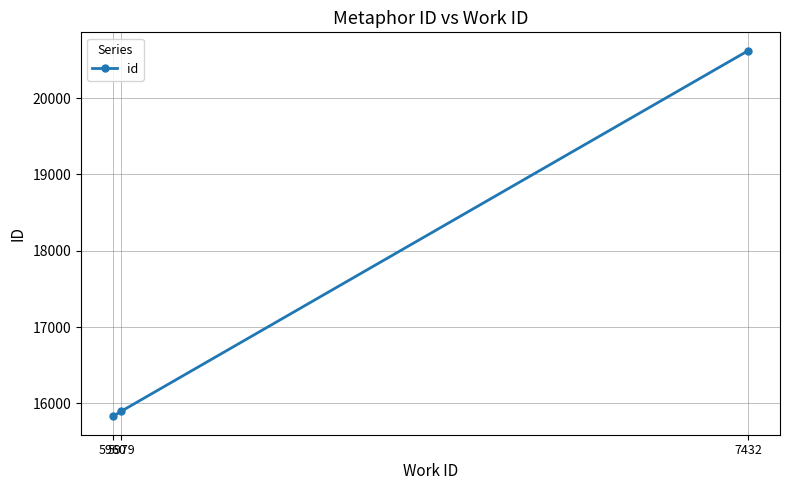

Is this an area chart (filled region under the line)?

No